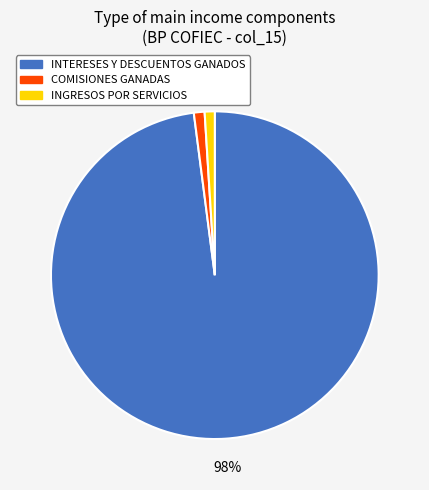

To the nearest percent, what portion does INGRESOS POR SERVICIOS represent?

1%